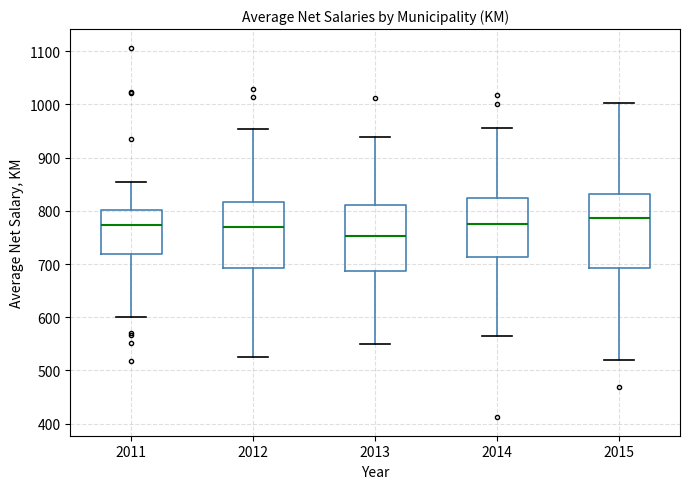

Which box is the tallest, from its lower edge to its upper edge?

2015